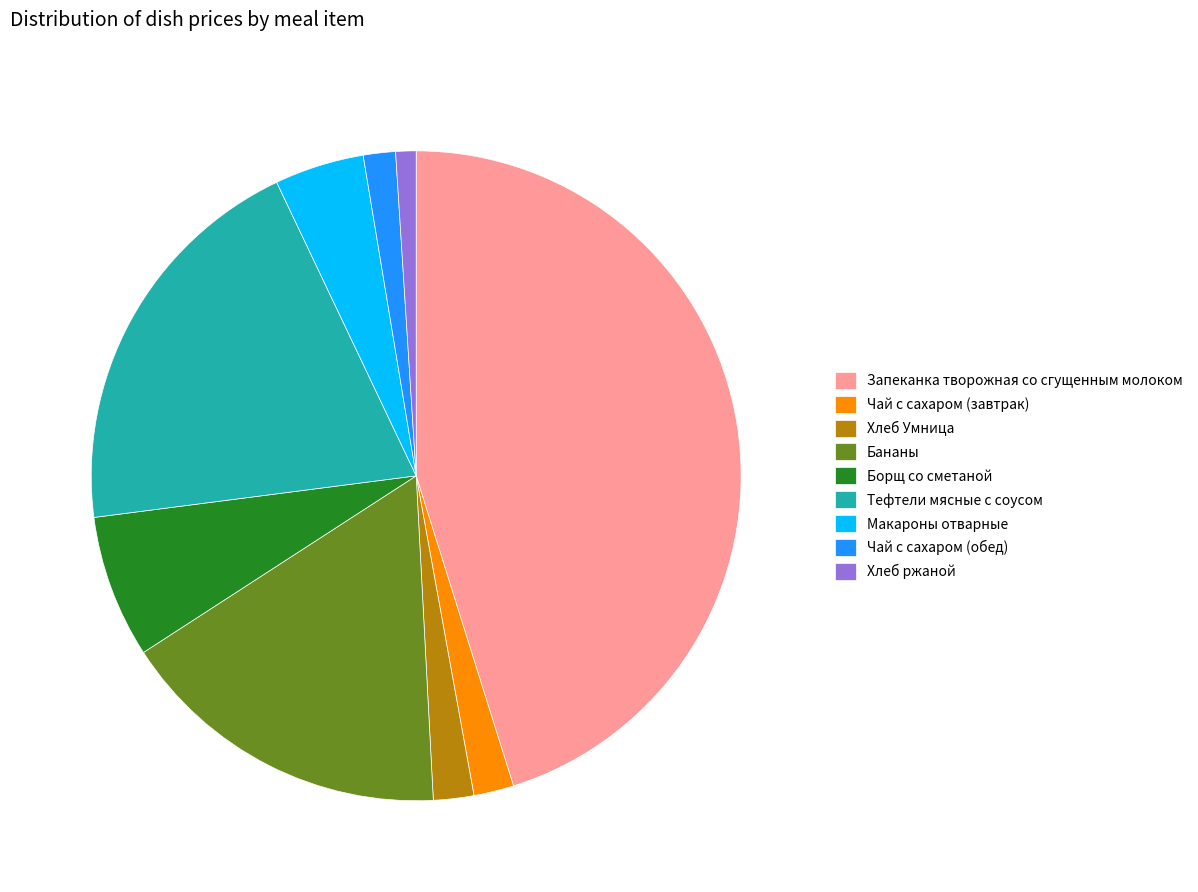

How many segments does this pie chart have?

9